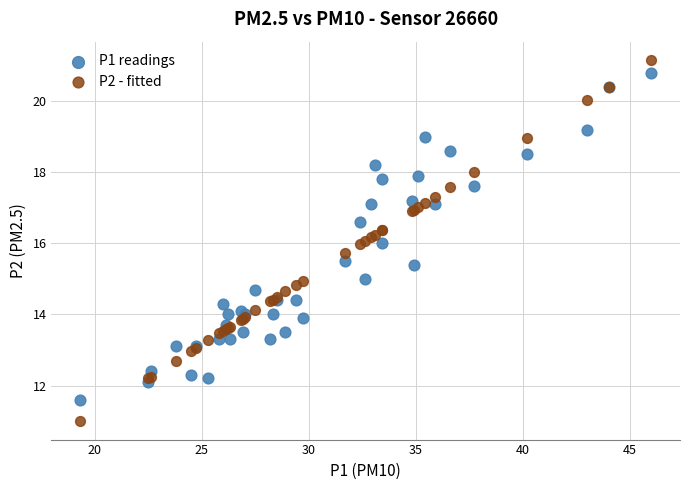

Which series contains the lowest Y value?

P2 - fitted